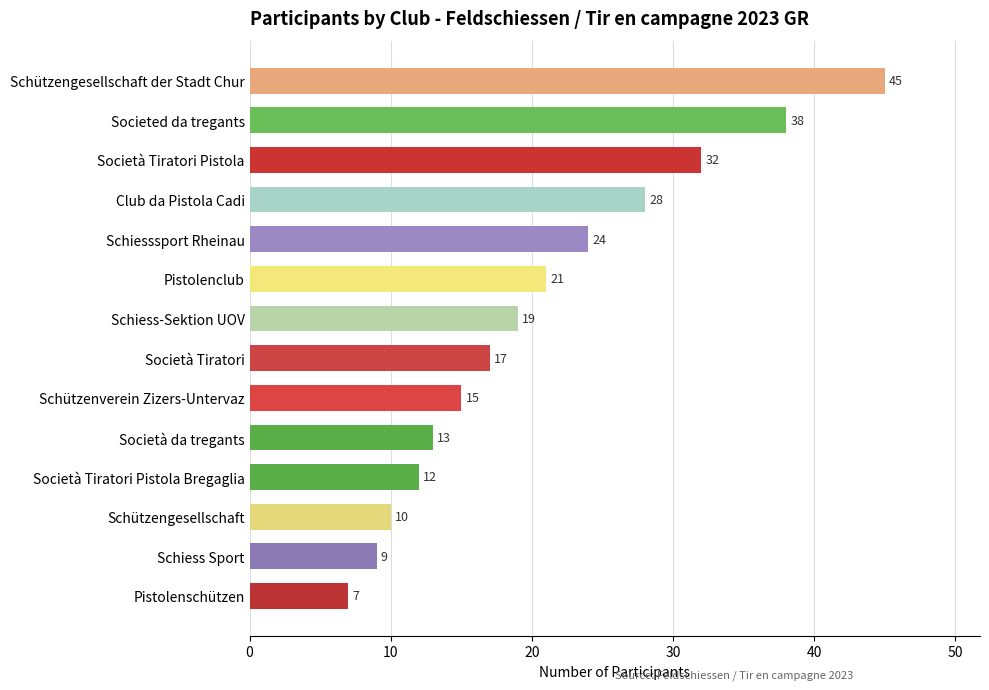

Reading bottom to top, what are all the values shown in this chart?

7	9	10	12	13	15	17	19	21	24	28	32	38	45